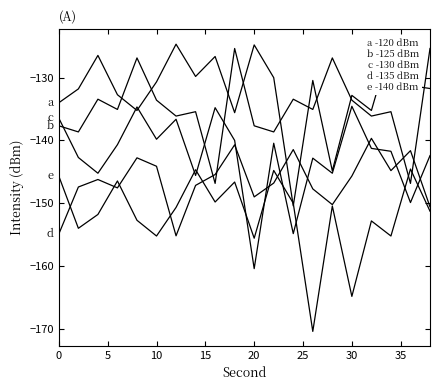

What is the maximum value shown in the chart?

-124.6